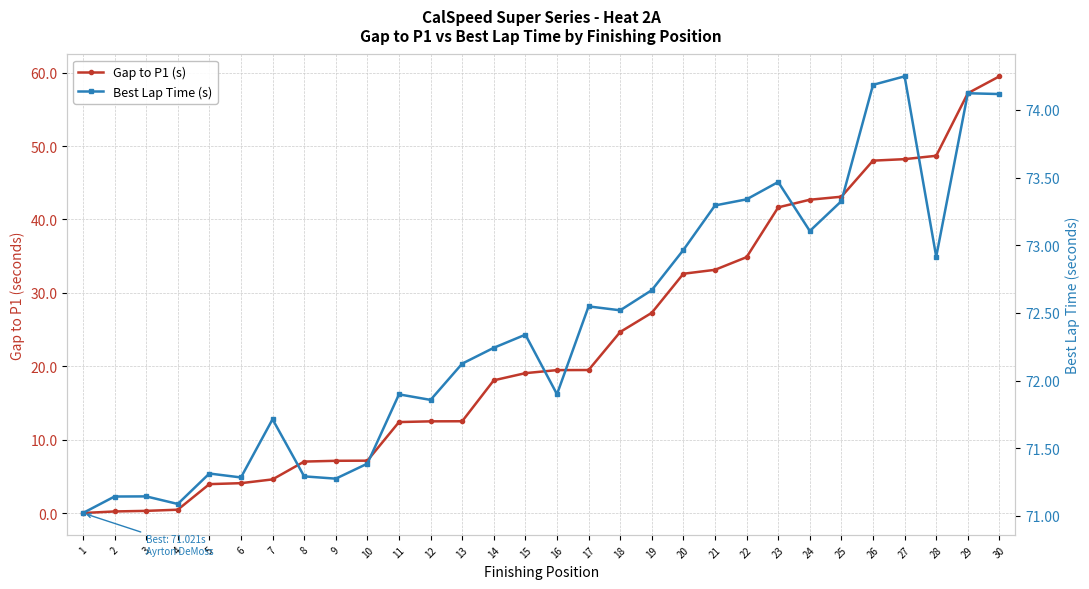

What is the difference between the Best Lap Time (s) values at 9 and 19?

1.4